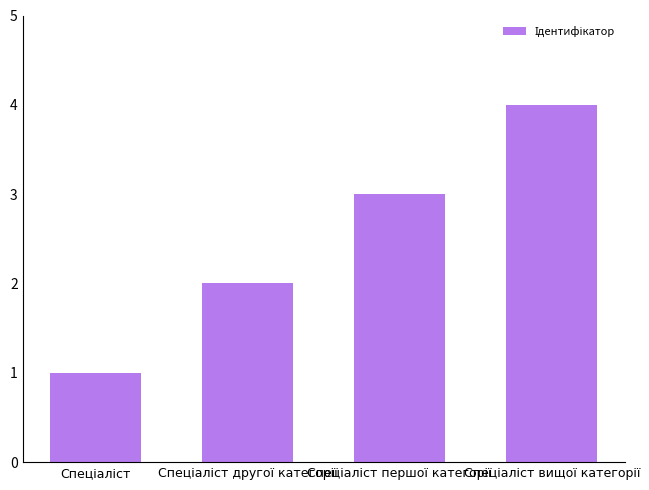

What is the difference between the maximum and minimum values?

3